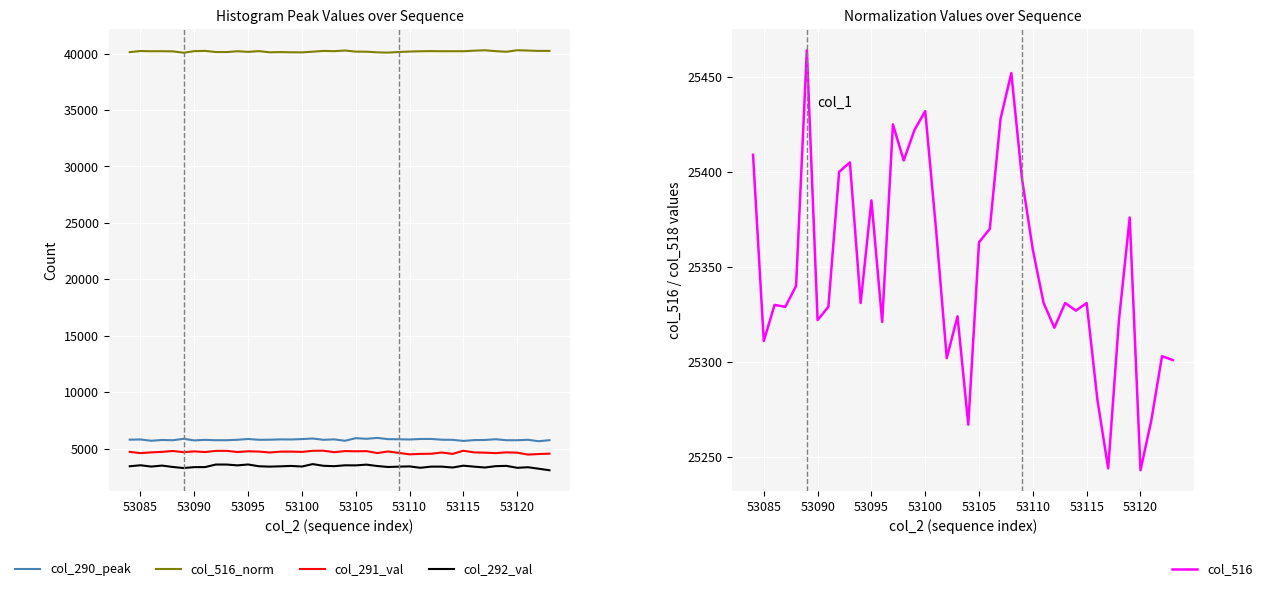

True or false: col_292_val and col_290_peak cross at least once.

False